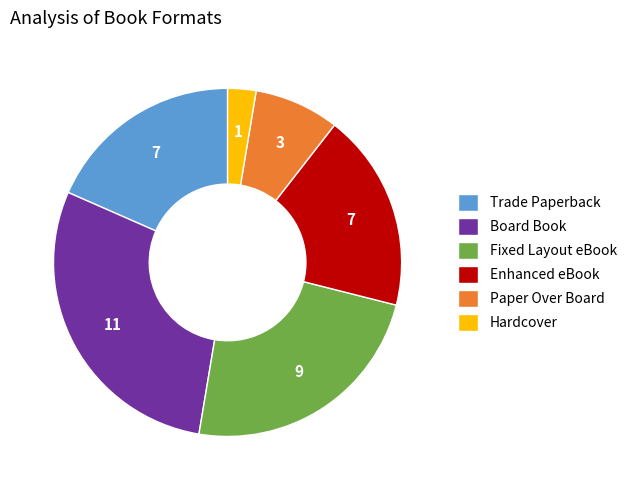

Does any single category account for the majority?

No